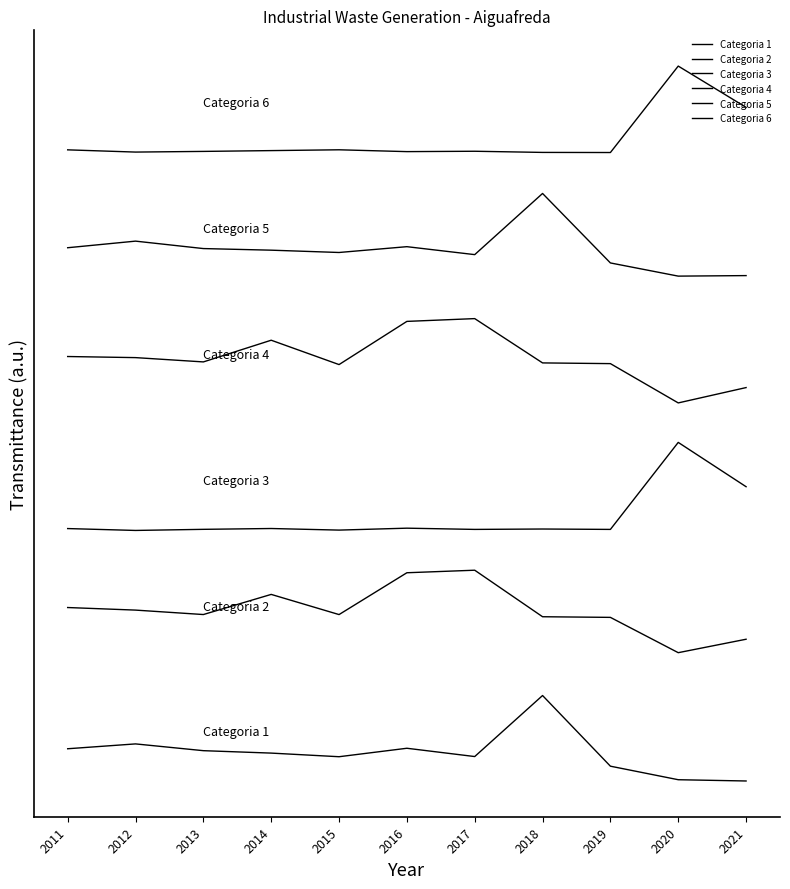

True or false: Categoria 6 has more than 0 points higher than both neighbors.

True